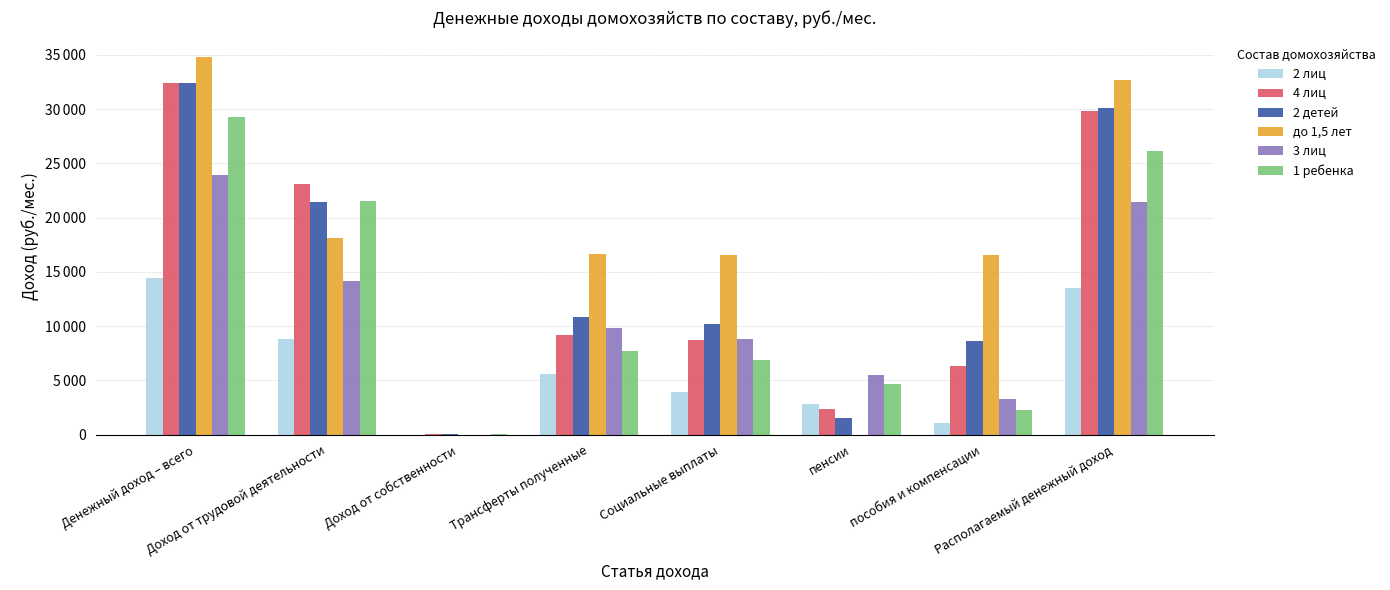

Read the до 1,5 лет value at Социальные выплаты.

16565.0